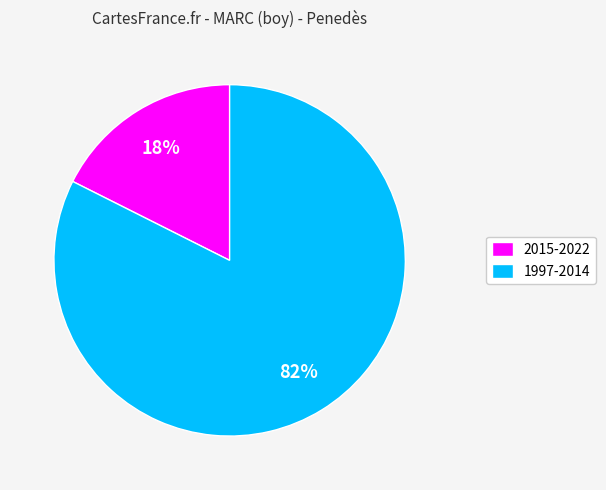

Which slice is the smallest?

2015-2022